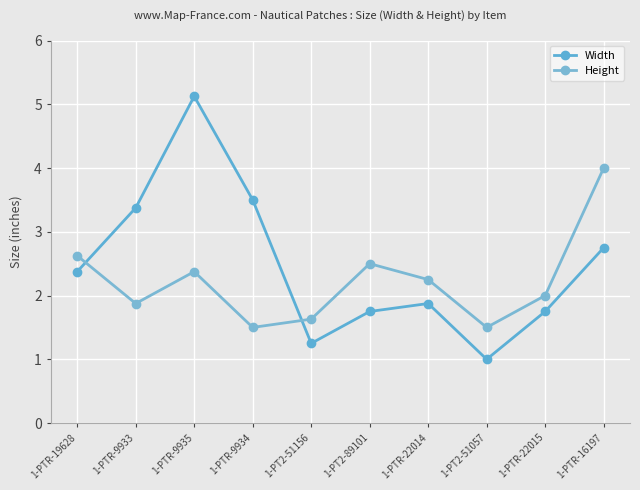

What is the spread (max minus min) of values at 1-PTR-22015?

0.2